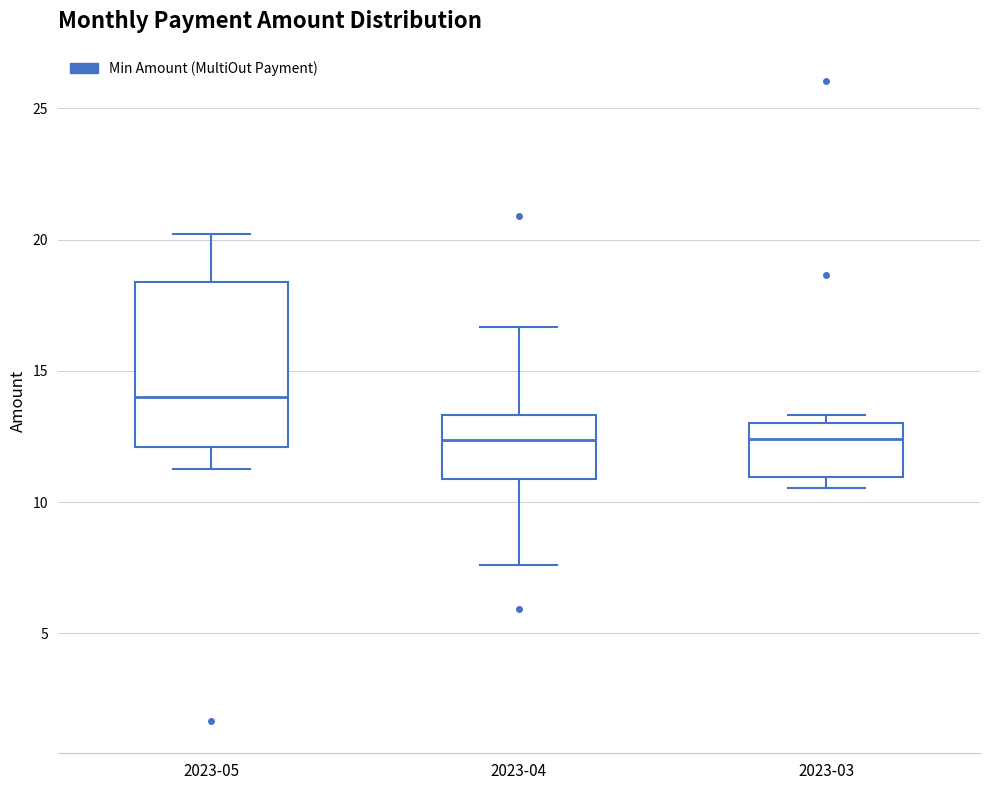

Which box is the tallest, from its lower edge to its upper edge?

2023-05